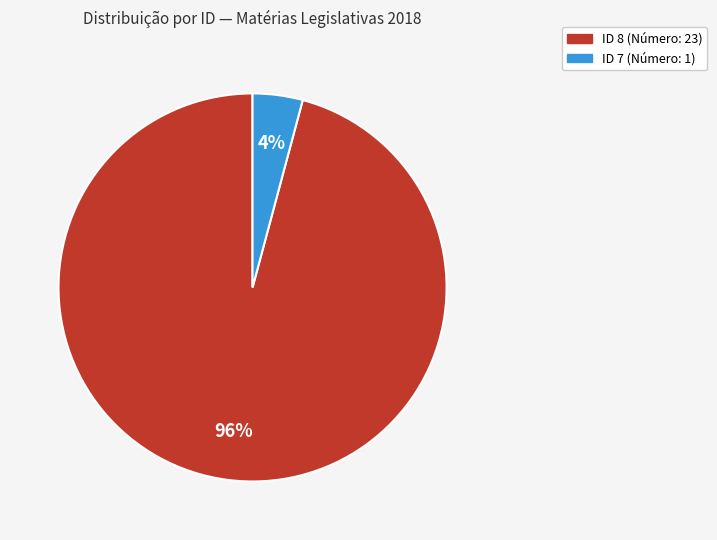

How many segments does this pie chart have?

2